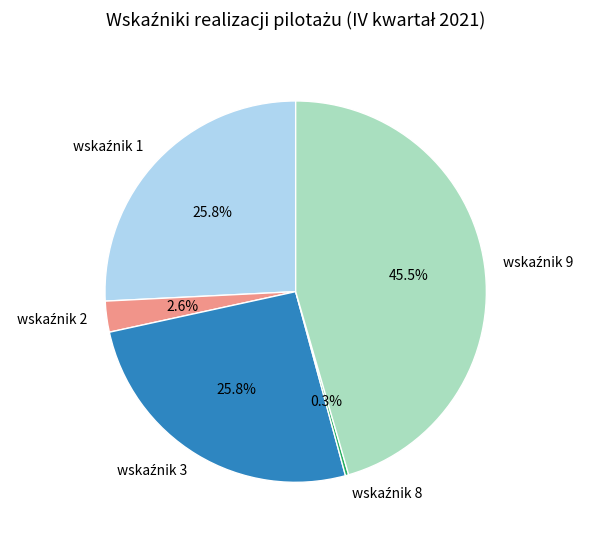

Is there a majority slice in this chart?

No